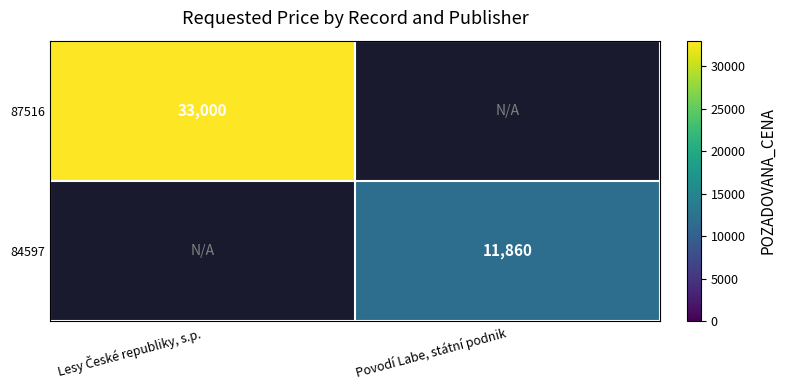

At how many categories does at least one series exceed 27372?

1